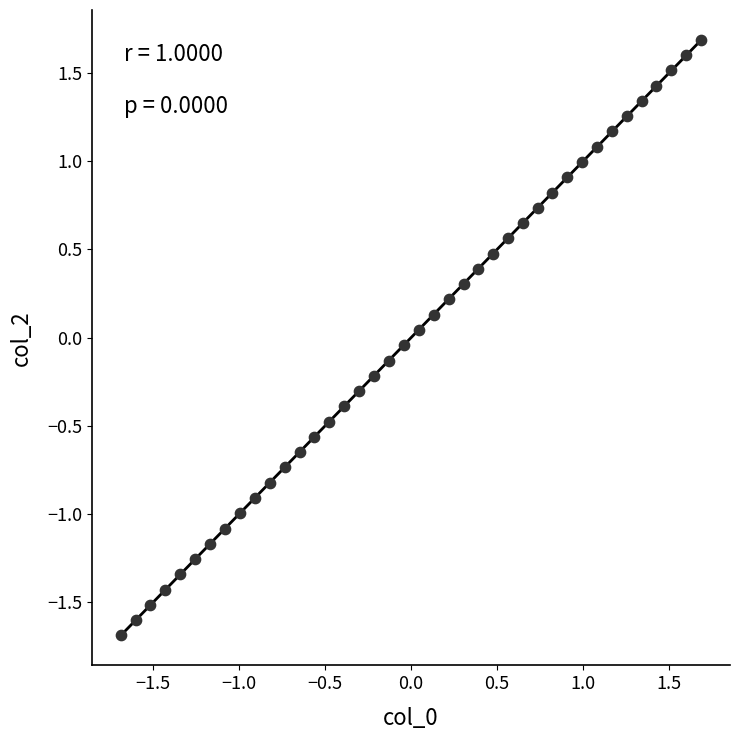

What is the range of X values (max minus min)?

3.4